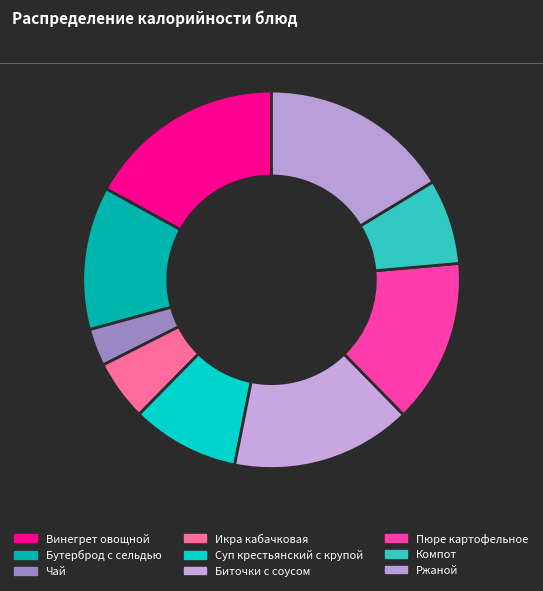

To the nearest percent, what is the average slice percentage?

11%